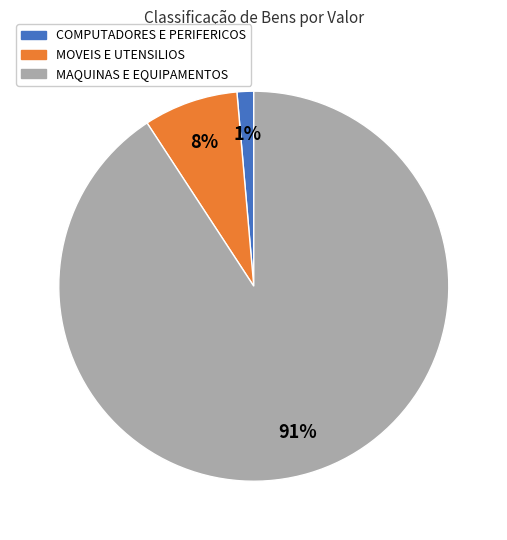

To the nearest percent, what is the average slice percentage?

33%